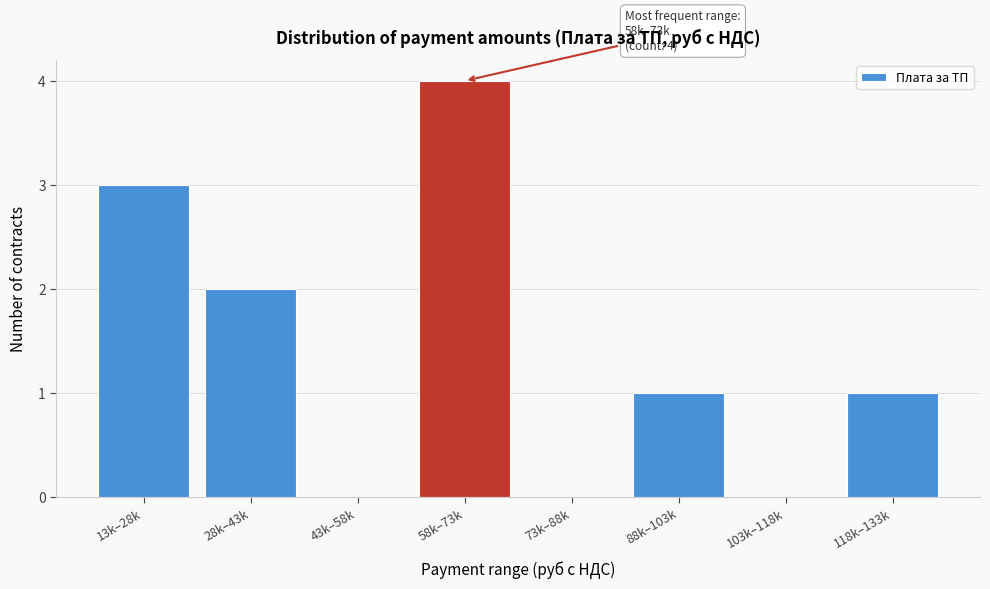

Reading left to right, what are all the values shown in this chart?

13k–28k=3	28k–43k=2	43k–58k=0	58k–73k=4	73k–88k=0	88k–103k=1	103k–118k=0	118k–133k=1